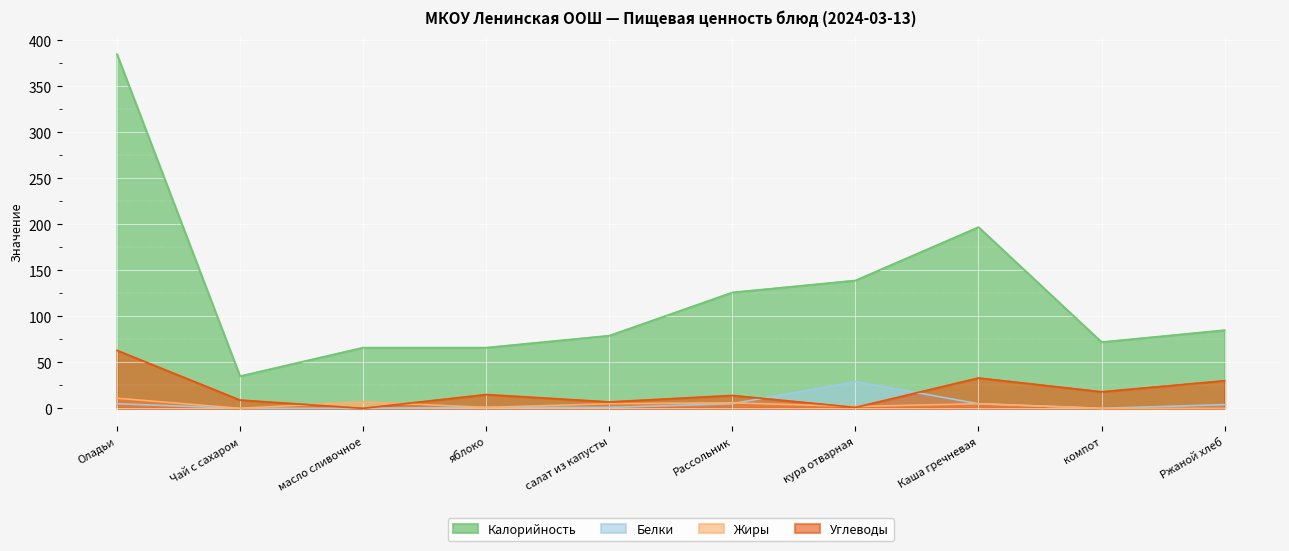

True or false: Углеводы has more than 1 points higher than both neighbors.

True